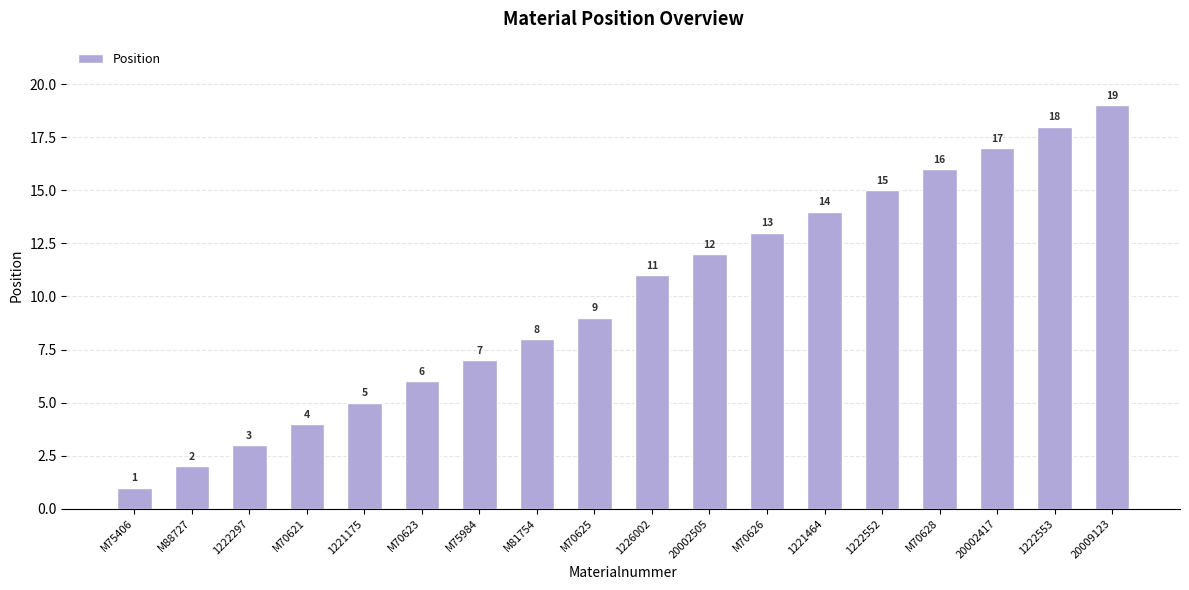

True or false: the data shows 8 at M81754.

True